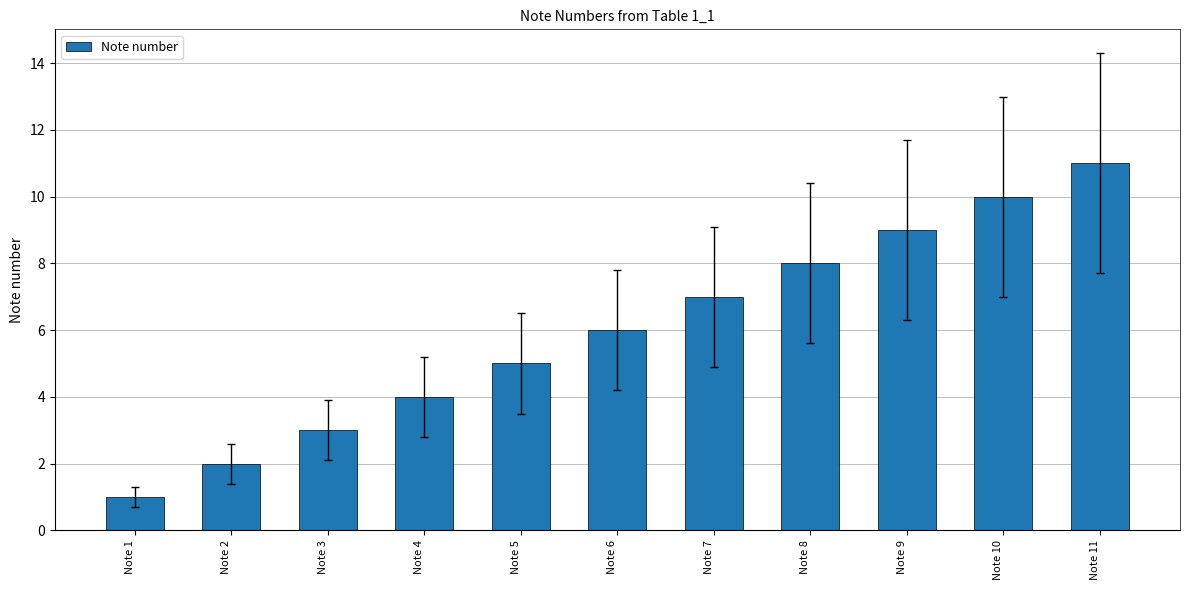

How many values are below 6?

5